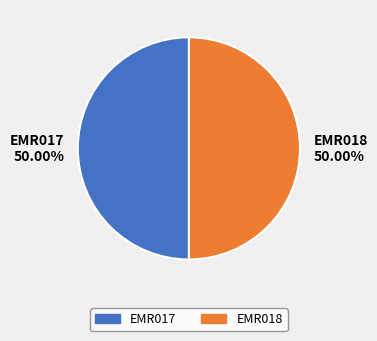

What percentage is the EMR017 slice, to the nearest percent?

50%